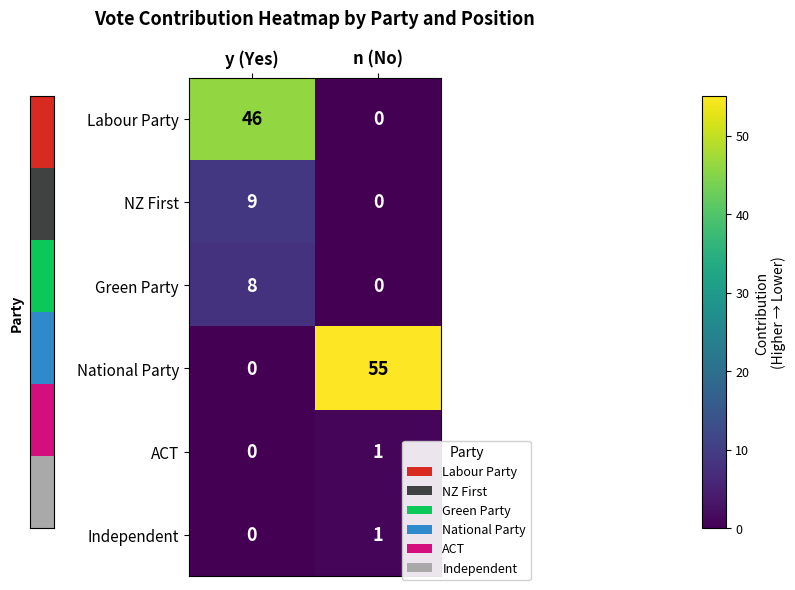

What is the spread (max minus min) of values at y (Yes)?

46